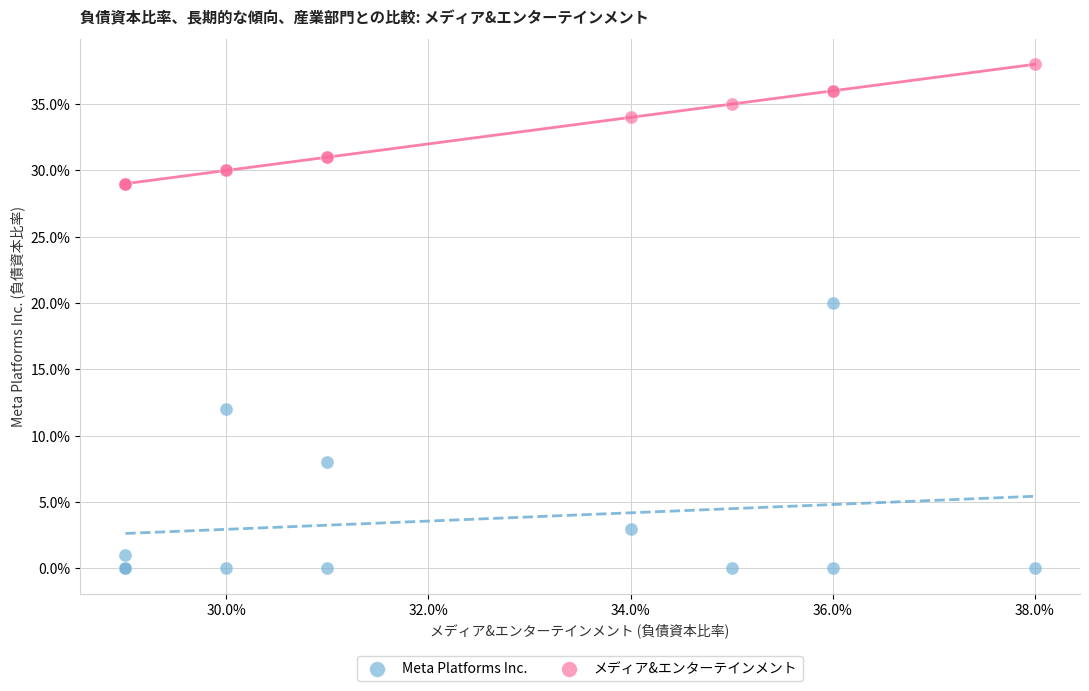

Which series reaches the maximum Y coordinate?

メディア&エンターテインメント